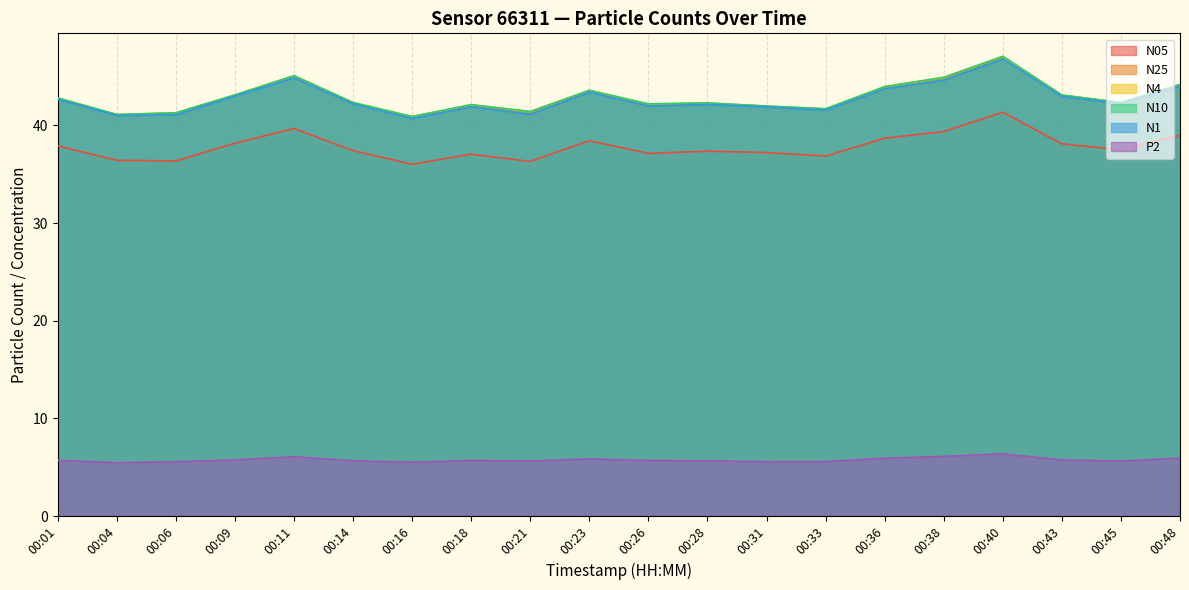

What is the value of the N1 point at the 15th from the left?

43.8